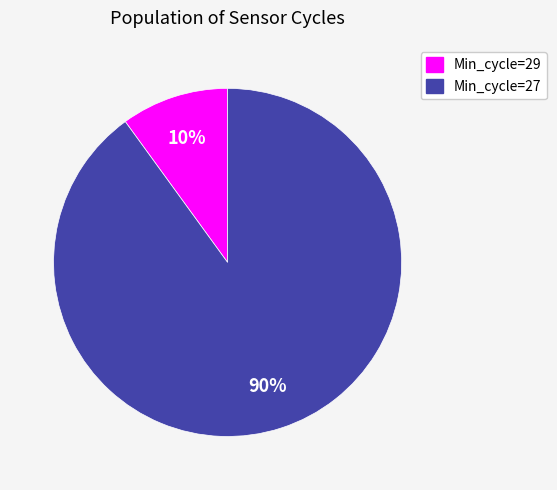

Does any single category account for the majority?

Yes